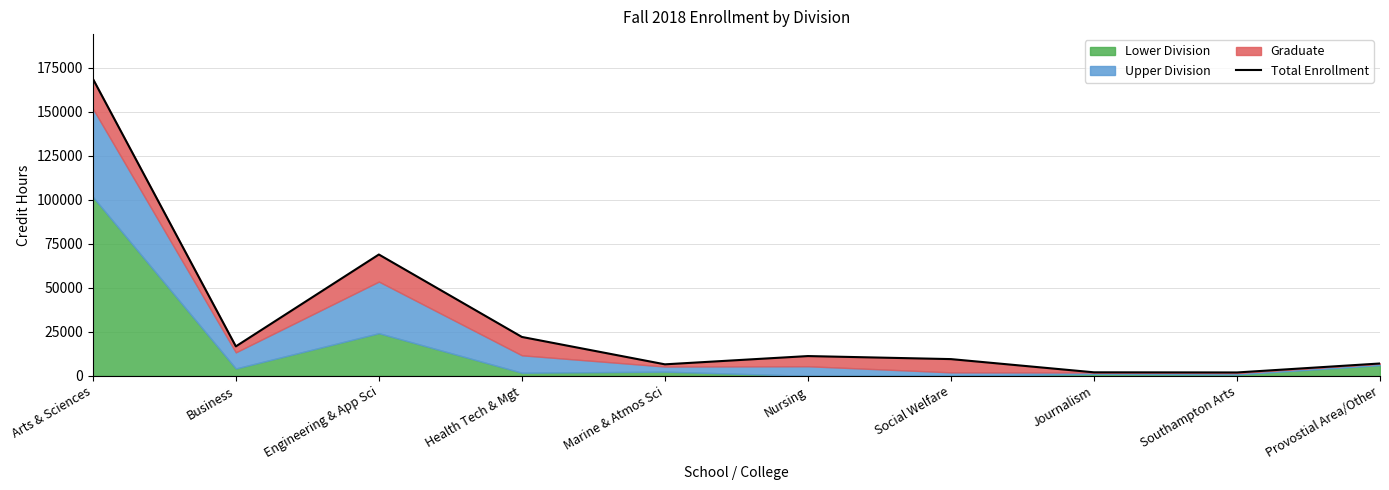

What is the approximate value at Social Welfare?

9533.0